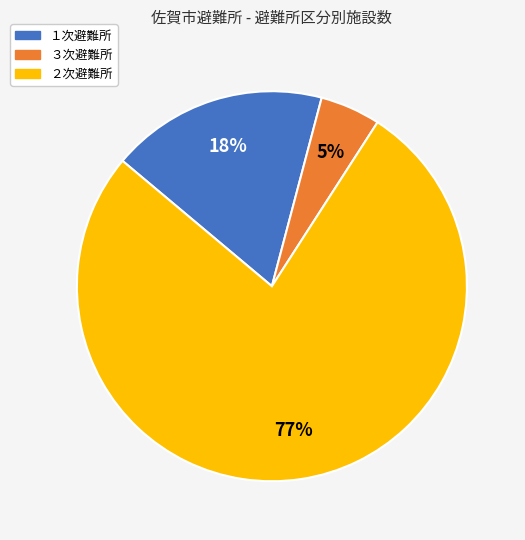

How many segments does this pie chart have?

3